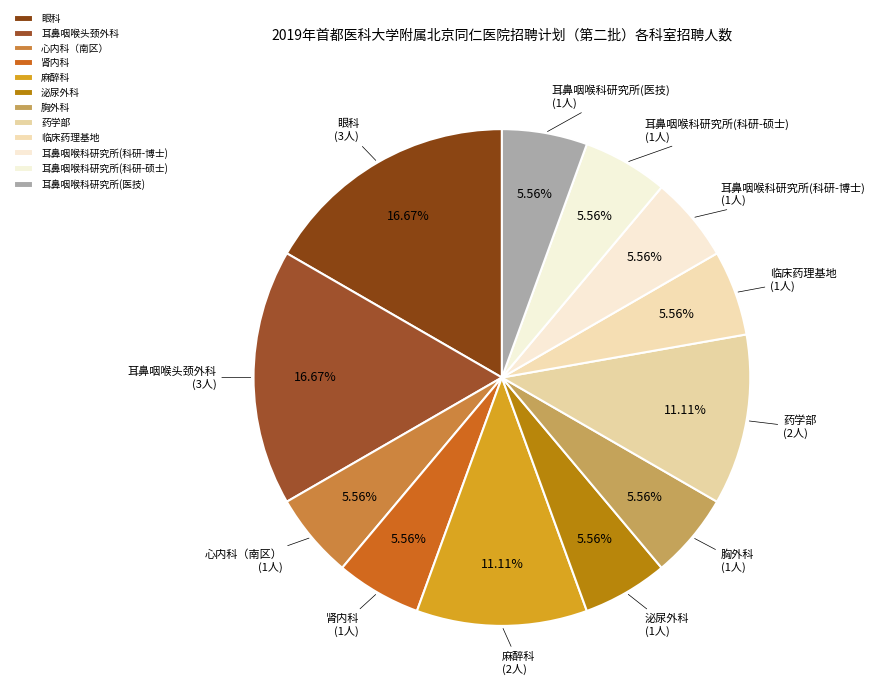

To the nearest percent, what percentage of the pie is 耳鼻咽喉头颈外科?

17%